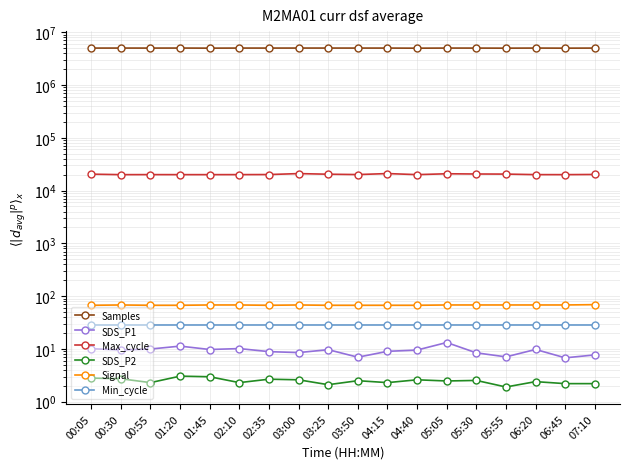

Is this an area chart (filled region under the line)?

No